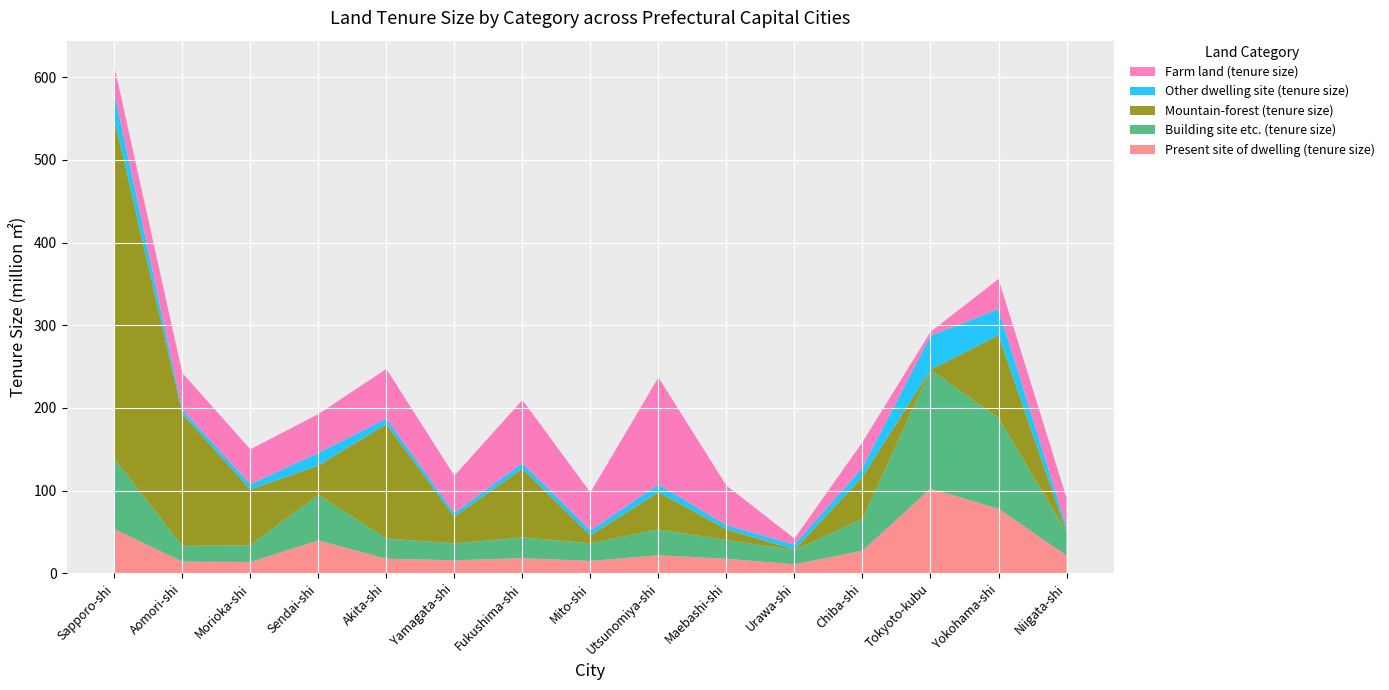

Reading left to right, what are all the values shown in this chart?

Farm land (tenure size): Sapporo-shi=31930000	Aomori-shi=44521000	Morioka-shi=42100000	Sendai-shi=46996000	Akita-shi=59956000	Yamagata-shi=44983000	Fukushima-shi=76317000	Mito-shi=45885000	Utsunomiya-shi=129388000	Maebashi-shi=47846000	Urawa-shi=7312000	Chiba-shi=30936000	Tokyoto-kubu=4685000	Yokohama-shi=36364000	Niigata-shi=35272000
Mountain-forest (tenure size): Sapporo-shi=411168000	Aomori-shi=159923000	Morioka-shi=67394000	Sendai-shi=35252000	Akita-shi=138237000	Yamagata-shi=32199000	Fukushima-shi=83170000	Mito-shi=9482000	Utsunomiya-shi=45009000	Maebashi-shi=12949000	Urawa-shi=566000	Chiba-shi=50702000	Tokyoto-kubu=71000	Yokohama-shi=99744000	Niigata-shi=720000
Other dwelling site (tenure size): Sapporo-shi=31551000	Aomori-shi=4693000	Morioka-shi=6495000	Sendai-shi=15343000	Akita-shi=6747000	Yamagata-shi=4674000	Fukushima-shi=6643000	Mito-shi=6197000	Utsunomiya-shi=9408000	Maebashi-shi=4989000	Urawa-shi=6159000	Chiba-shi=11149000	Tokyoto-kubu=41164000	Yokohama-shi=31726000	Niigata-shi=6028000
Building site etc. (tenure size): Sapporo-shi=85123000	Aomori-shi=18991000	Morioka-shi=20229000	Sendai-shi=55204000	Akita-shi=24485000	Yamagata-shi=20461000	Fukushima-shi=25075000	Mito-shi=21240000	Utsunomiya-shi=31296000	Maebashi-shi=22682000	Urawa-shi=17128000	Chiba-shi=38546000	Tokyoto-kubu=143606000	Yokohama-shi=109923000	Niigata-shi=27679000
Present site of dwelling (tenure size): Sapporo-shi=53572000	Aomori-shi=14298000	Morioka-shi=13734000	Sendai-shi=39862000	Akita-shi=17738000	Yamagata-shi=15787000	Fukushima-shi=18432000	Mito-shi=15043000	Utsunomiya-shi=21888000	Maebashi-shi=17694000	Urawa-shi=10969000	Chiba-shi=27396000	Tokyoto-kubu=102443000	Yokohama-shi=78197000	Niigata-shi=21651000